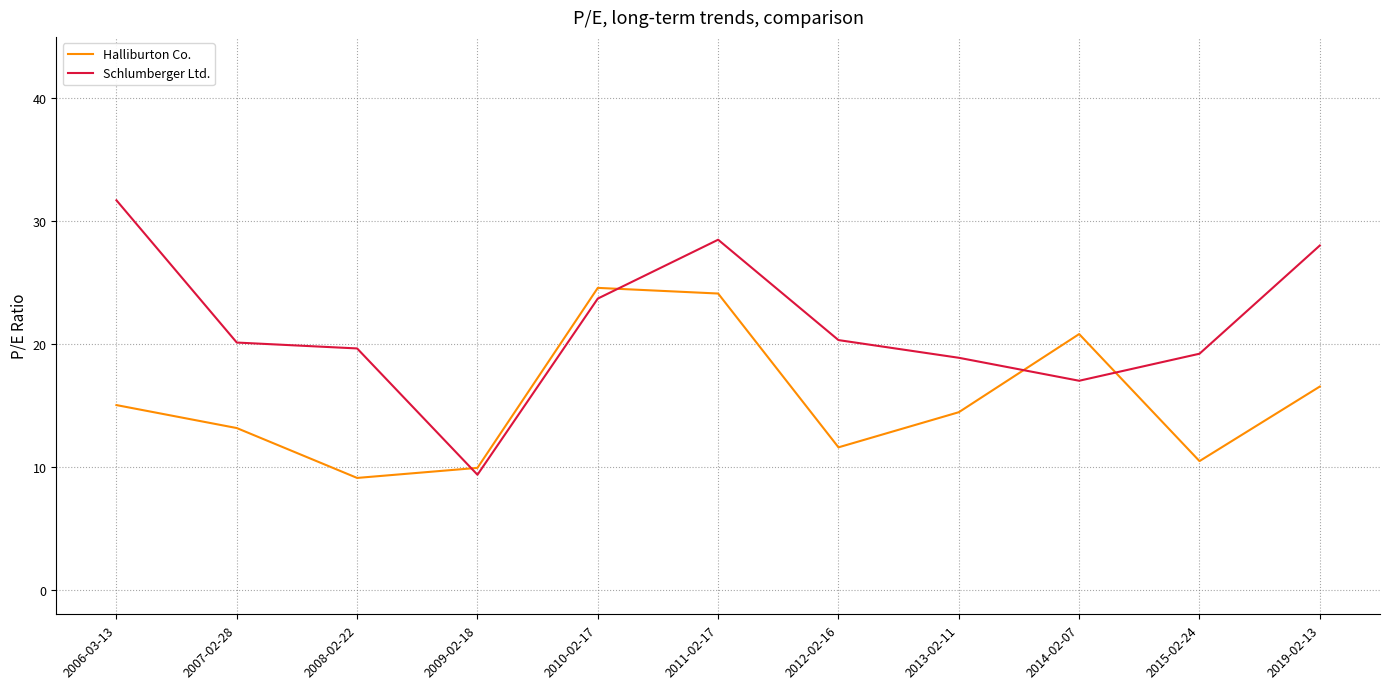

Which series changed the most between 2009-02-18 and 2011-02-17?

Schlumberger Ltd.